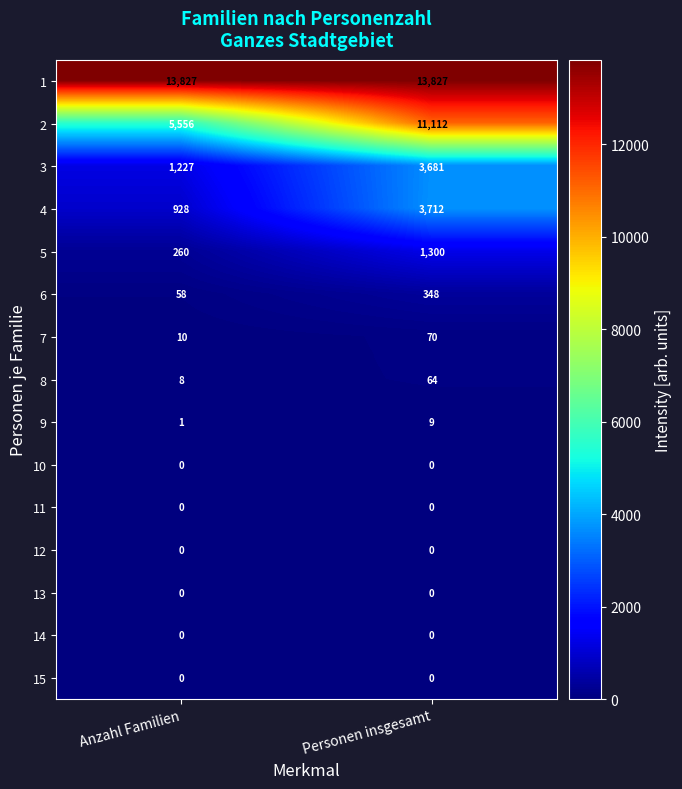

What is the maximum value for 7?

70